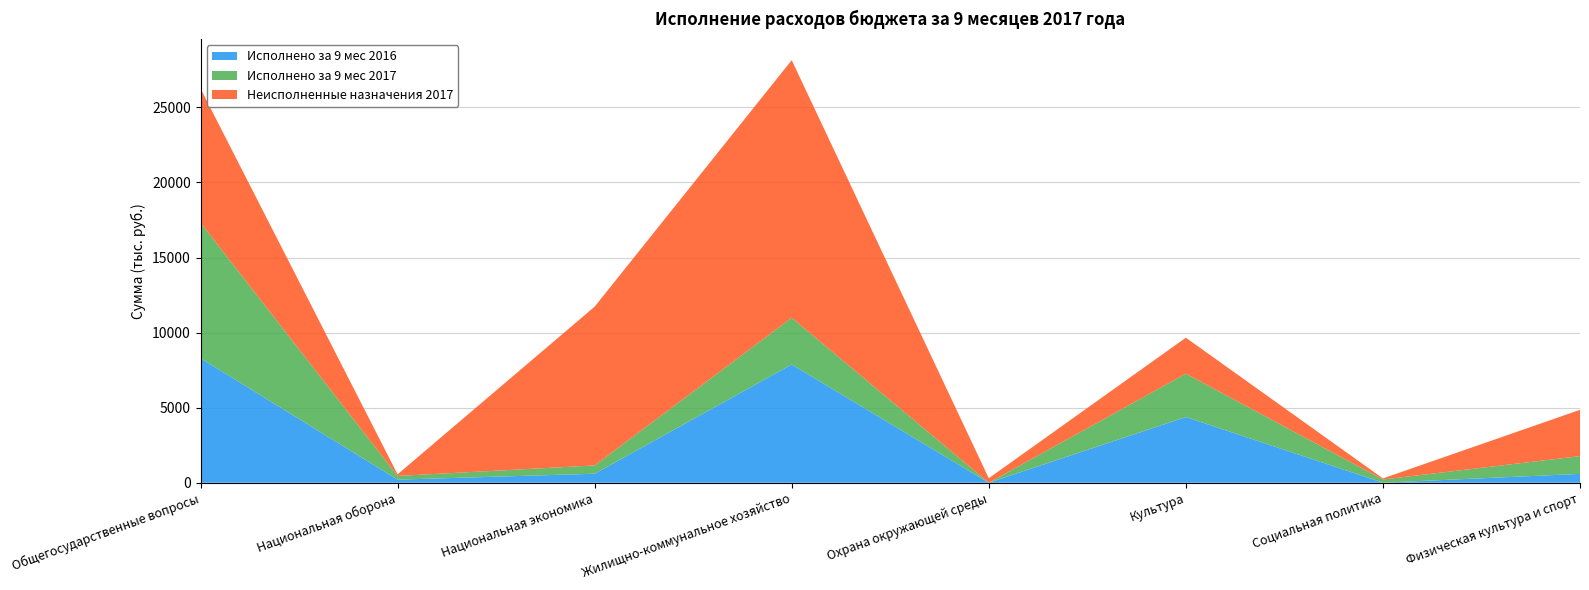

Reading left to right, transcribe all the data shown in this chart.

Исполнено за 9 мес 2016: 8293.1	206.9	599.5	7879.0	0.0	4377.3	4.5	589.5
Исполнено за 9 мес 2017: 9025.6	245.6	552.3	3111.2	0.0	2887.4	211.2	1183.2
Неисполненные назначения 2017: 8939.6	106.8	10576.3	17156.8	300.0	2396.8	71.8	3082.3